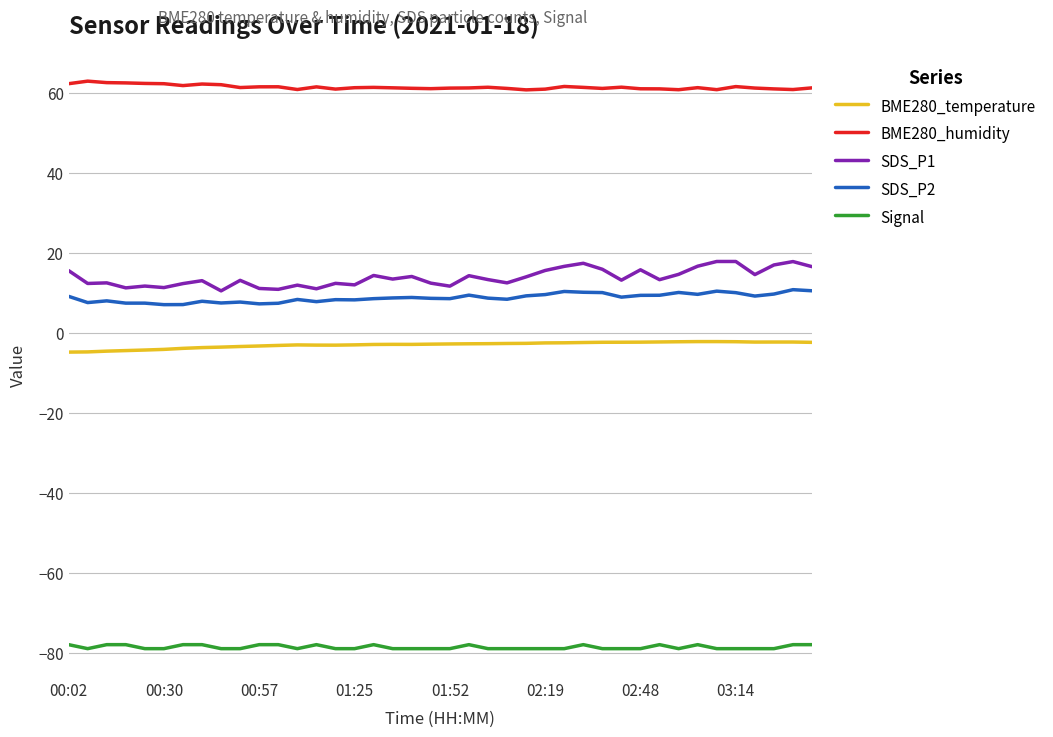

What is the maximum value shown in the chart?

63.0